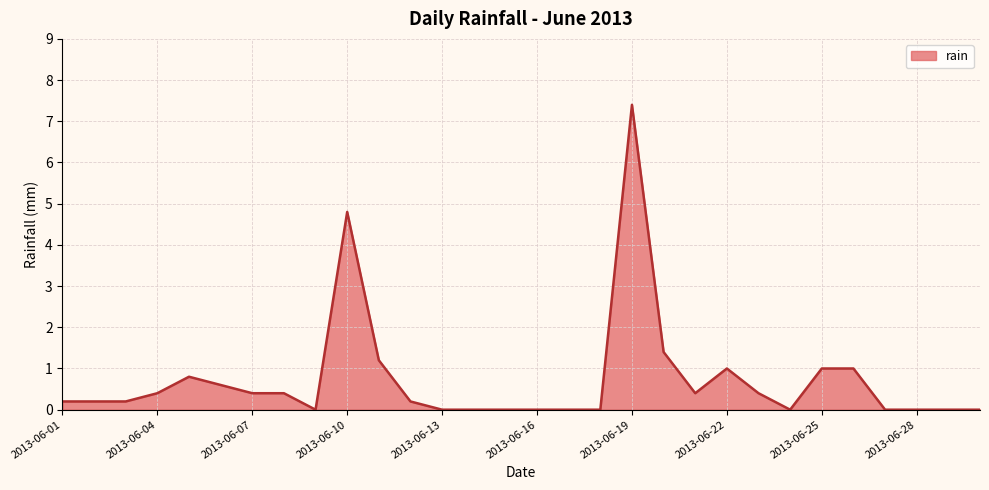

What is the difference between the maximum and minimum values?

7.4